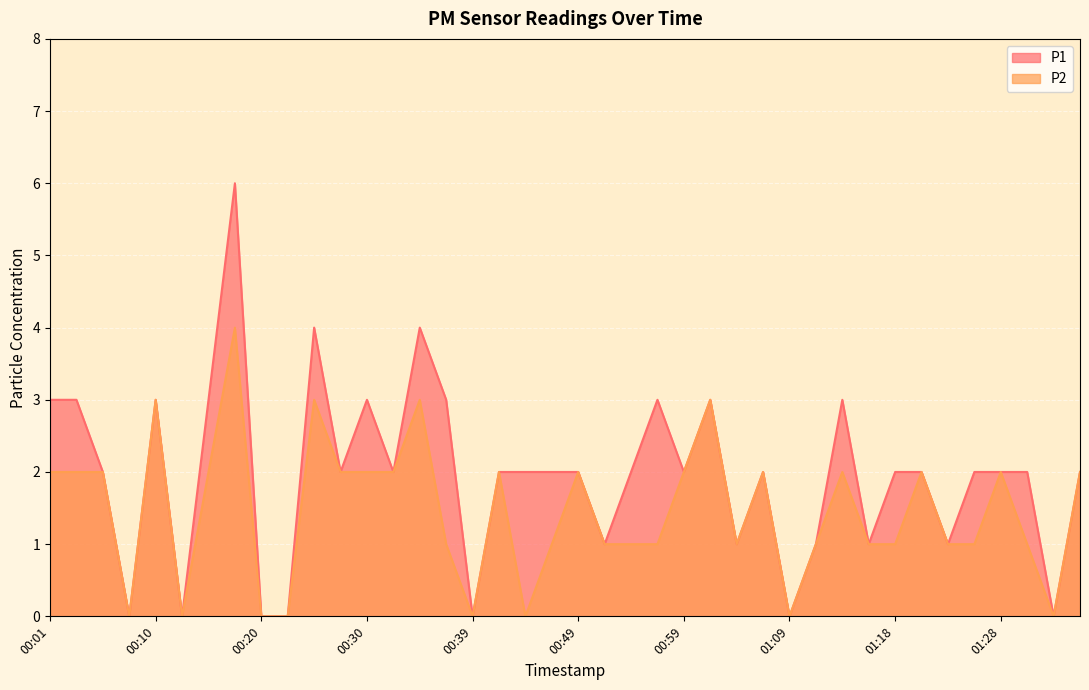

What is the sum of the P1 values at 00:06 and 00:37?

5